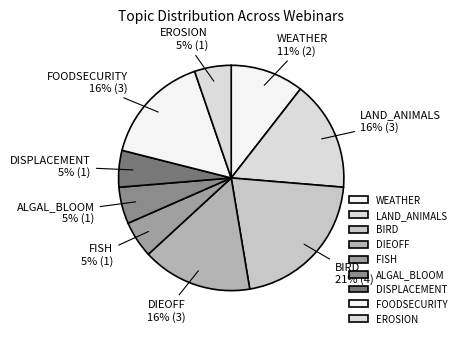

Which category has the biggest portion of the pie?

BIRD